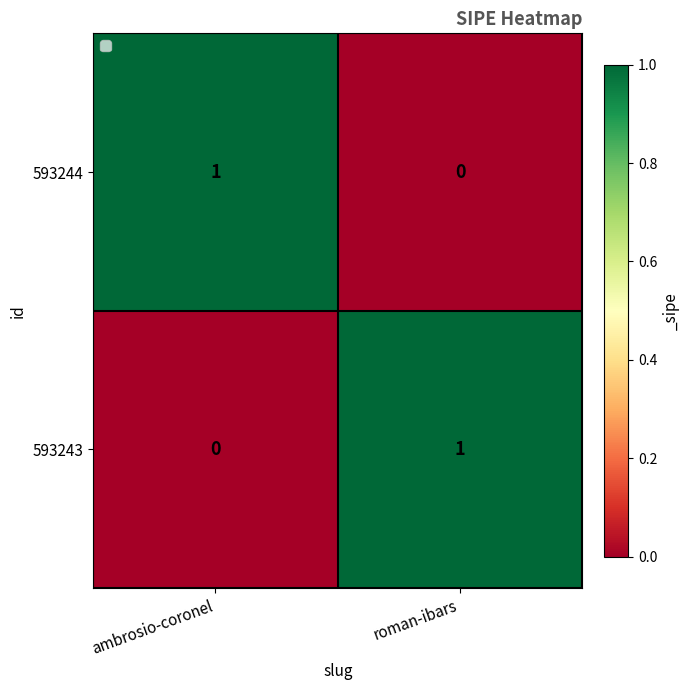

The 593244 series shows 1 at ambrosio-coronel. True or false?

True